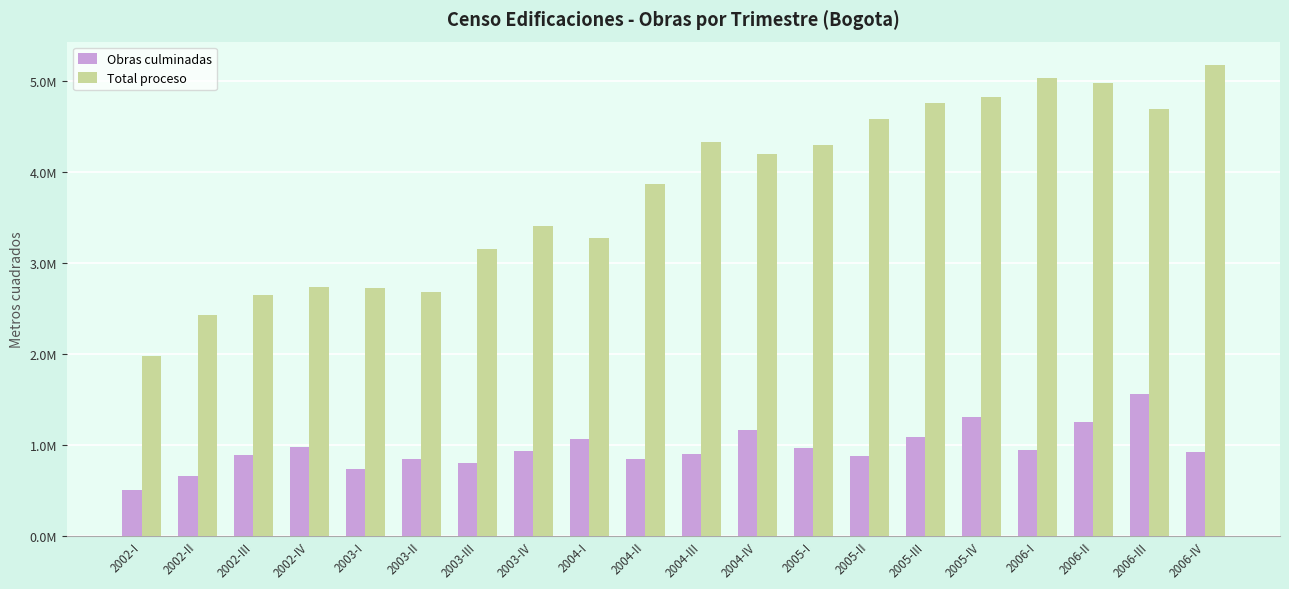

Are the bars horizontal?

No